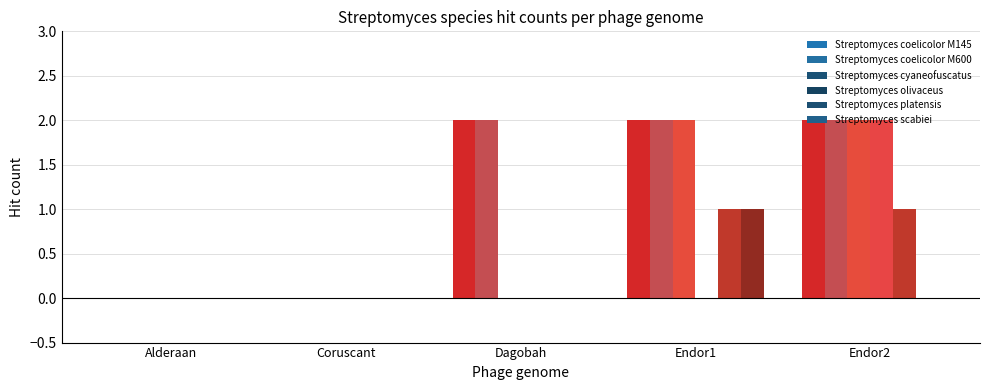

Reading left to right, extract all data points from this chart.

Streptomyces coelicolor M145: Alderaan=0	Coruscant=0	Dagobah=2	Endor1=2	Endor2=2
Streptomyces coelicolor M600: Alderaan=0	Coruscant=0	Dagobah=2	Endor1=2	Endor2=2
Streptomyces cyaneofuscatus: Alderaan=0	Coruscant=0	Dagobah=0	Endor1=2	Endor2=2
Streptomyces olivaceus: Alderaan=0	Coruscant=0	Dagobah=0	Endor1=0	Endor2=2
Streptomyces platensis: Alderaan=0	Coruscant=0	Dagobah=0	Endor1=1	Endor2=1
Streptomyces scabiei: Alderaan=0	Coruscant=0	Dagobah=0	Endor1=1	Endor2=0